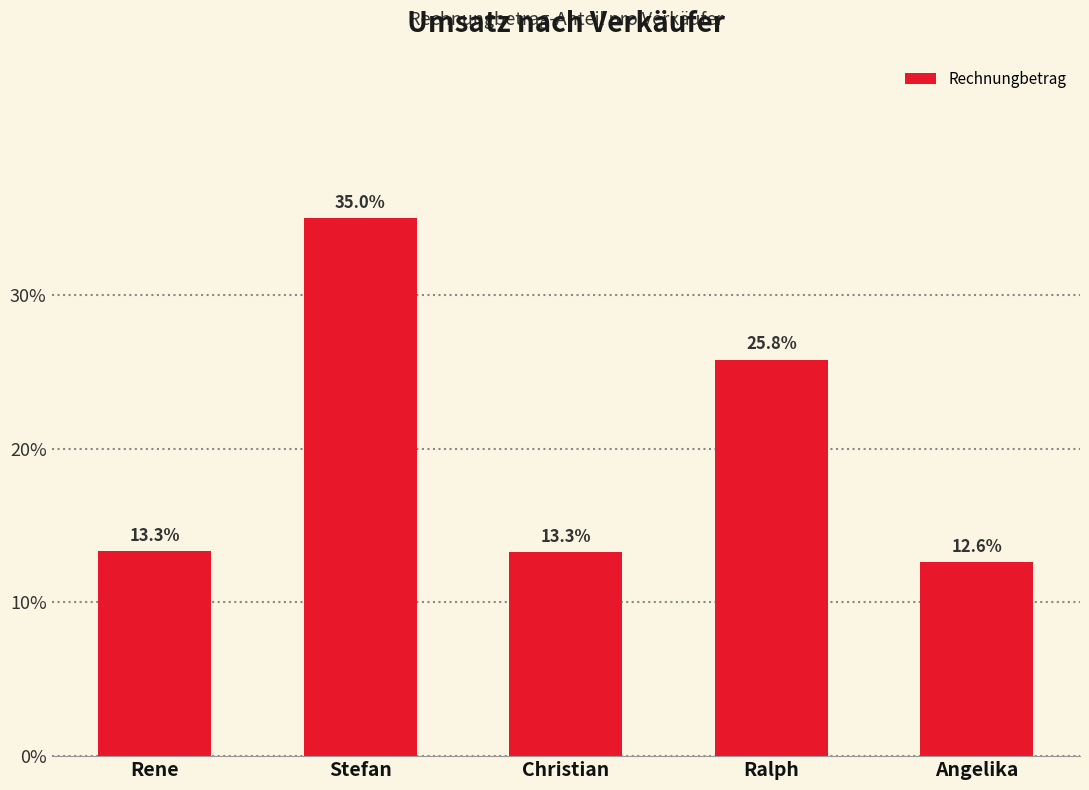

Where does the data first go above 13?

Rene